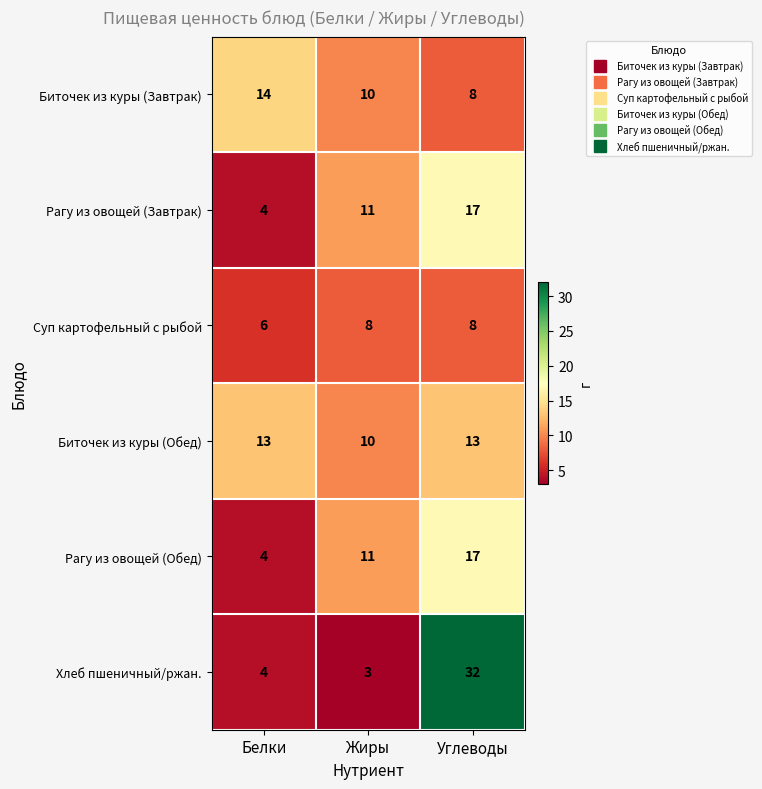

What value does the Биточек из куры (Завтрак) series have at Жиры?

10